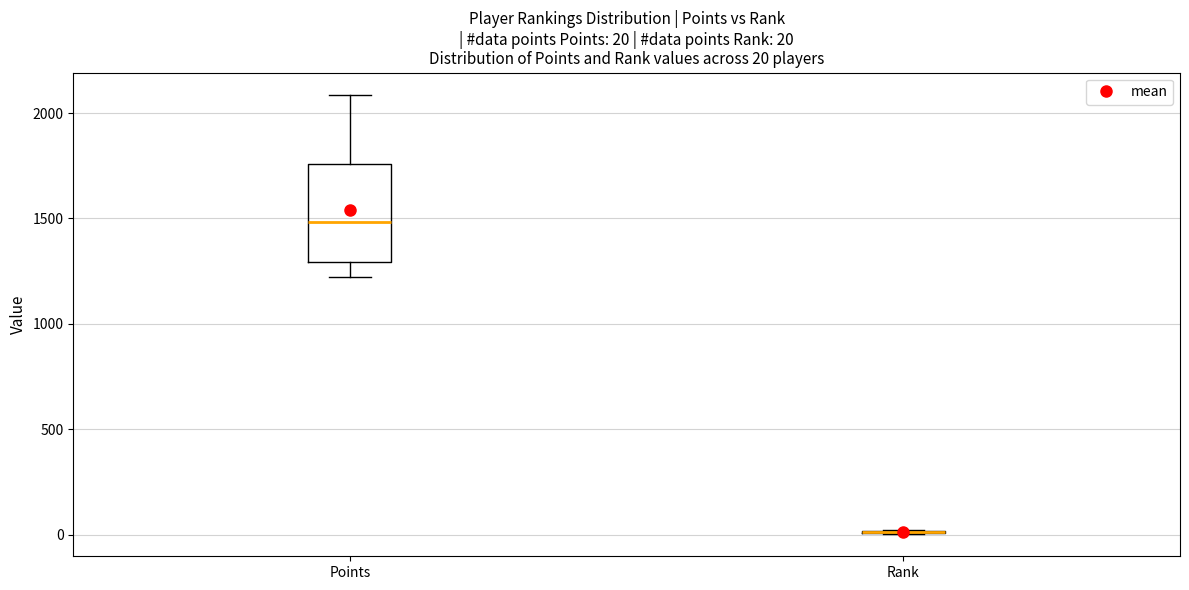

Comparing the boxes themselves (not the whiskers), which one is the tallest?

Points